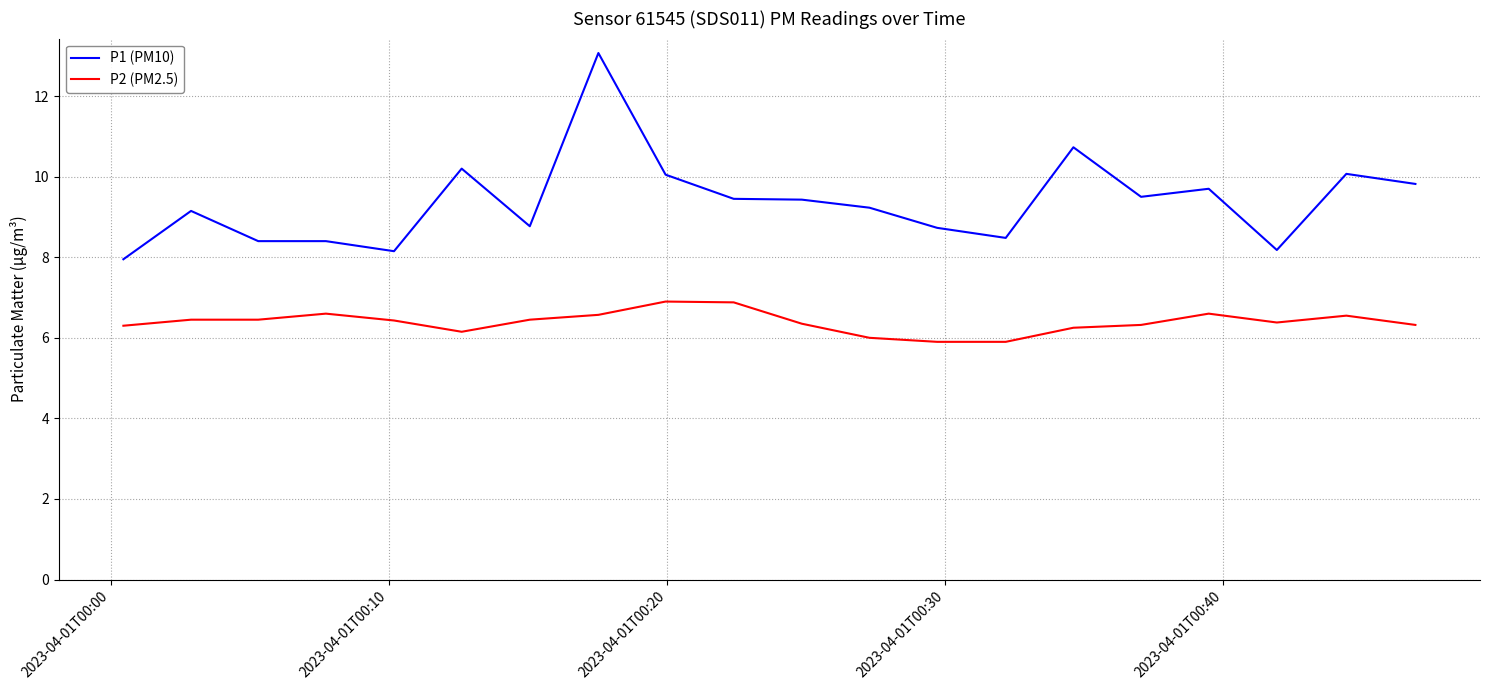

True or false: P2 (PM2.5) and P1 (PM10) cross at least once.

False